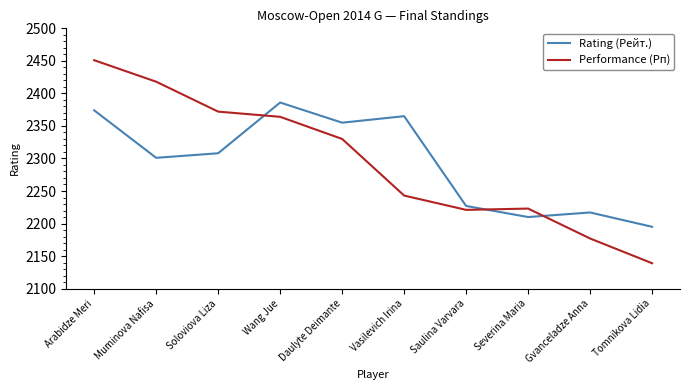

Which label corresponds to the largest value in the chart?

Arabidze Meri